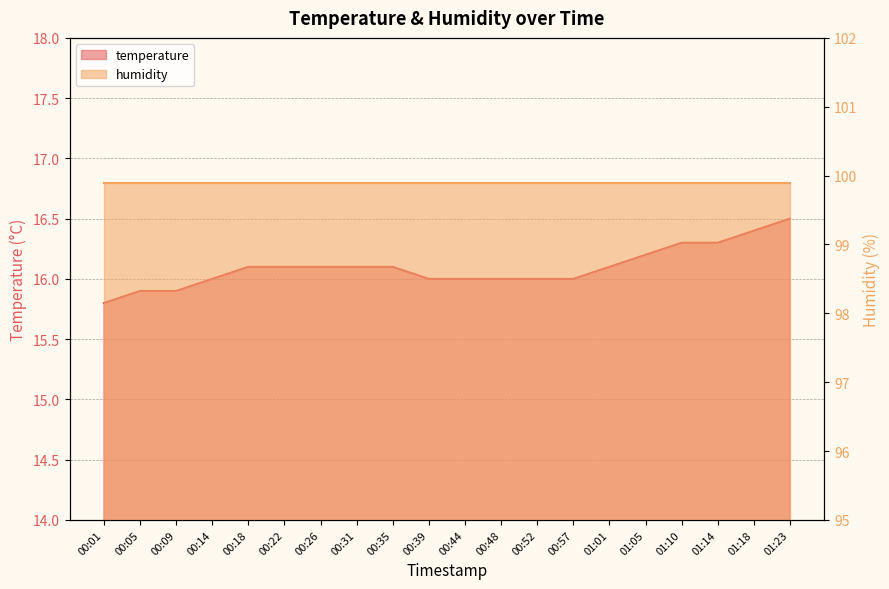

The value at 01:05 is 10.2. True or false?

False